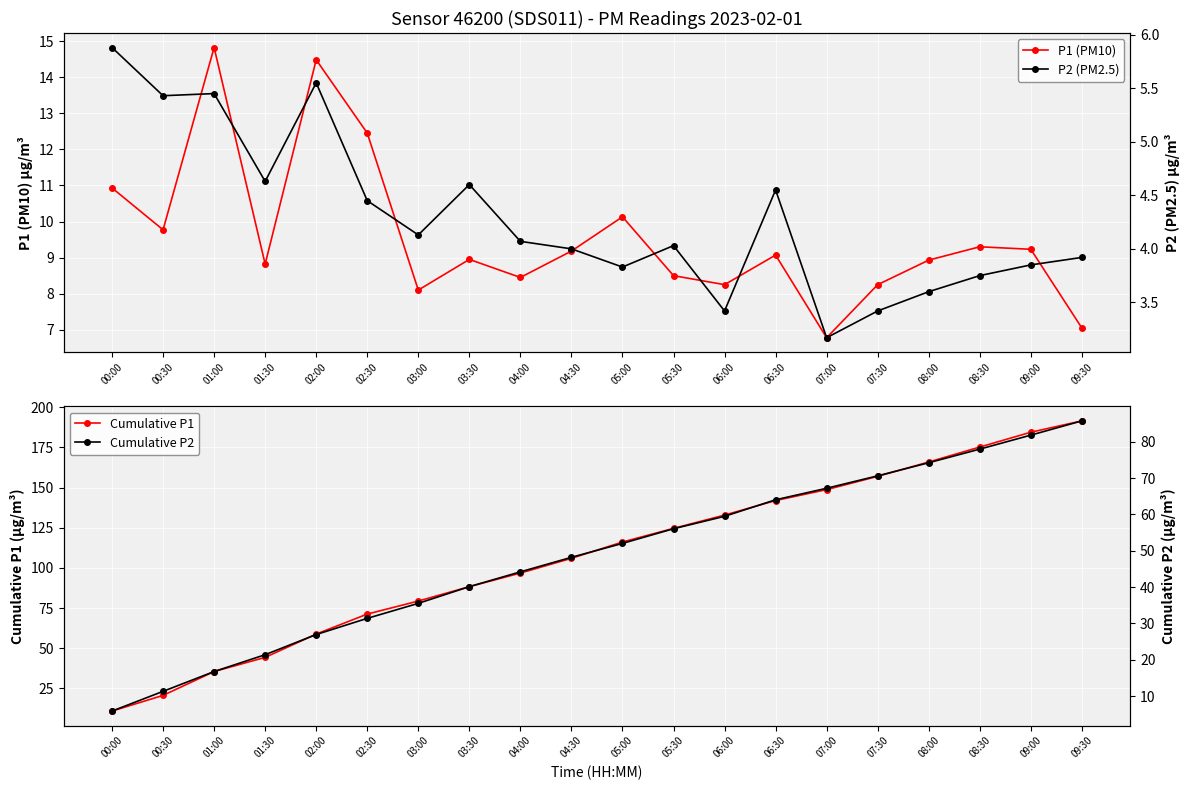

Where is P1 (PM10) nearest to the value 10?

05:00